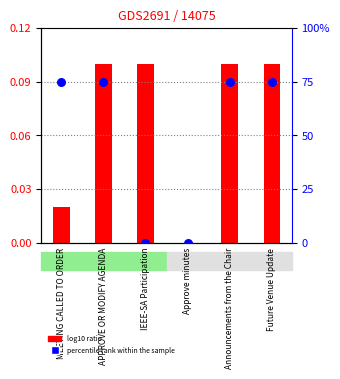

Which series contains the lowest Y value?

log10 ratio